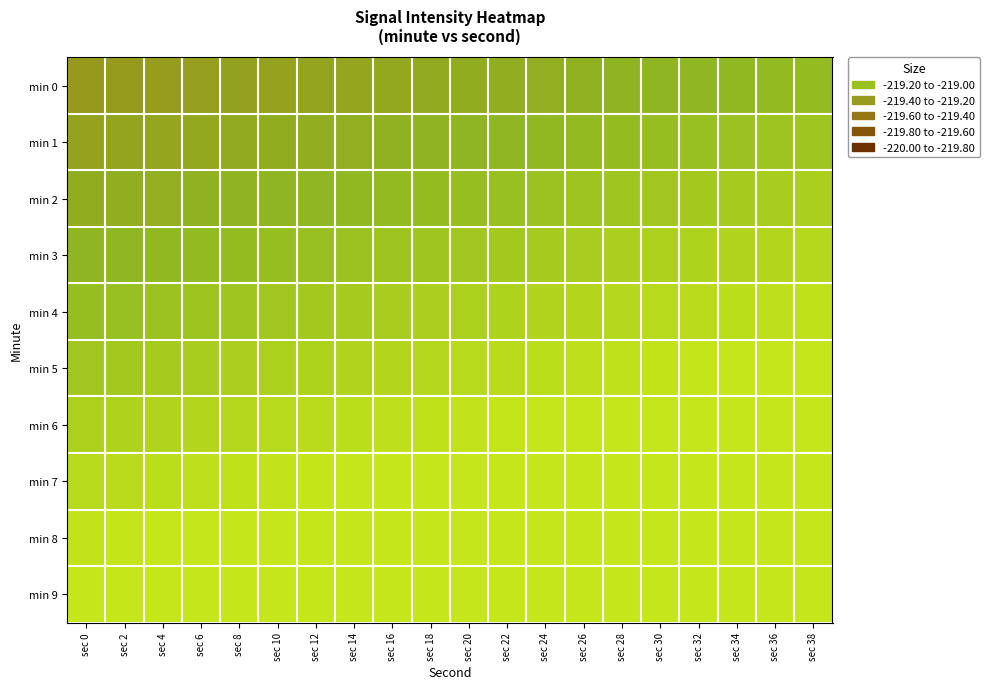

Which category has the highest value across all series?

sec 38